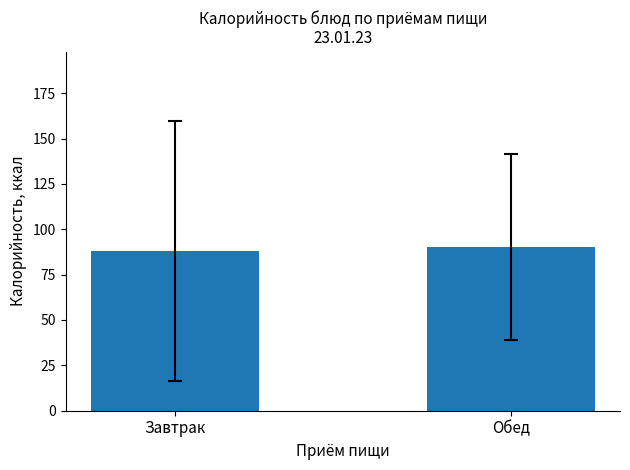

True or false: the data shows 33.7 at Обед.

False